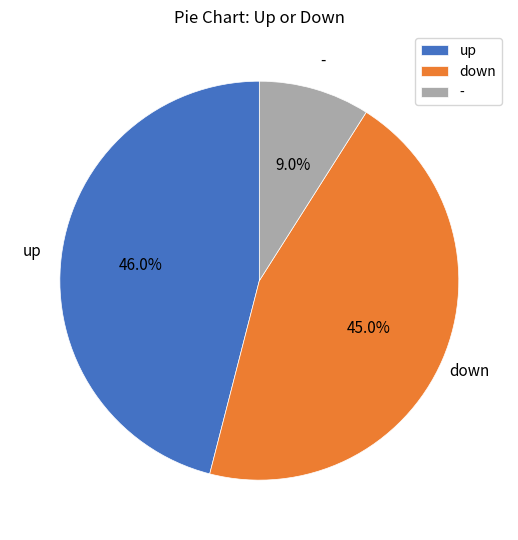

The - slice represents 18% of the pie. True or false?

False